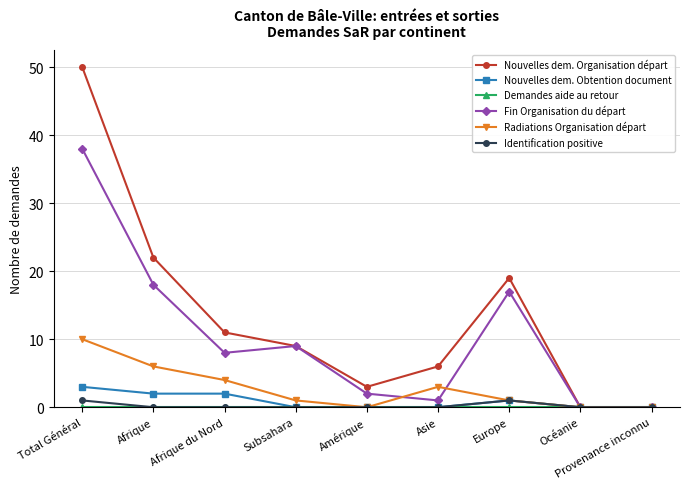

What is the difference between the highest and lowest values at Total Général?

50